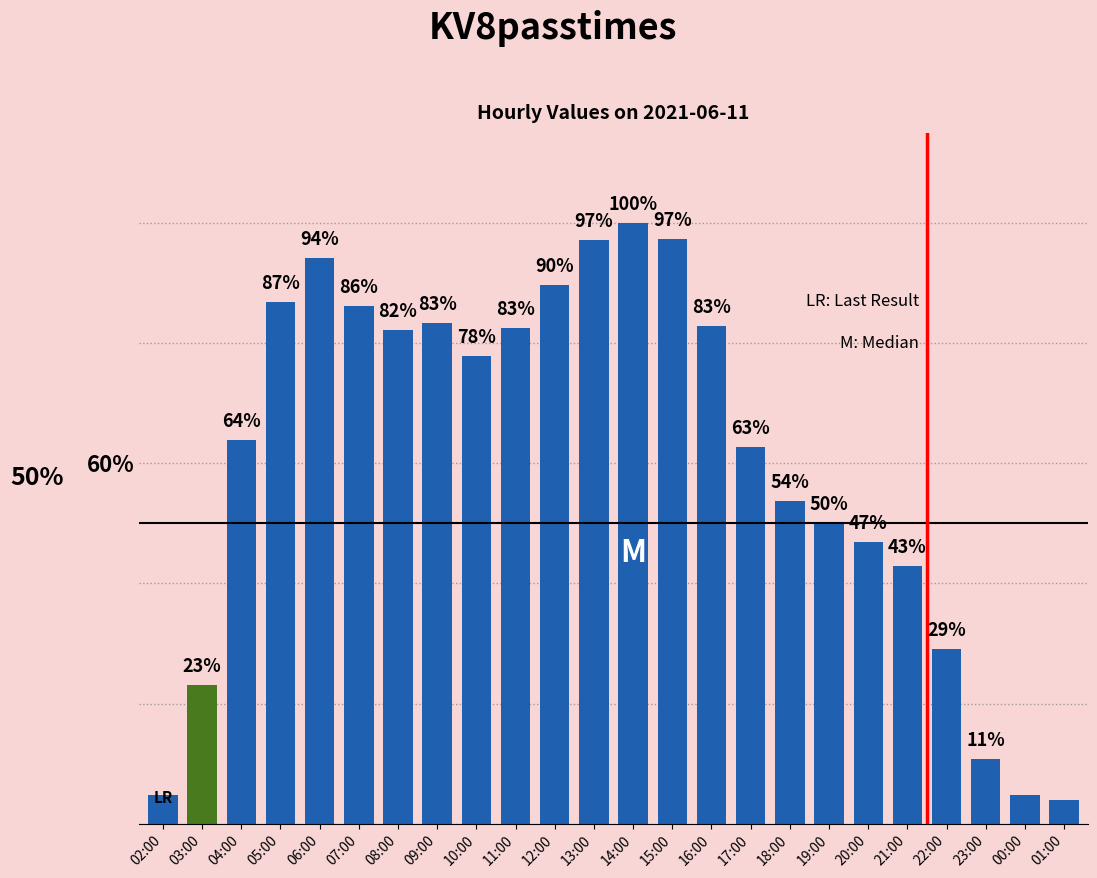

Approximately how many times larger is the value at 04:00 compared to 00:00?

13.6